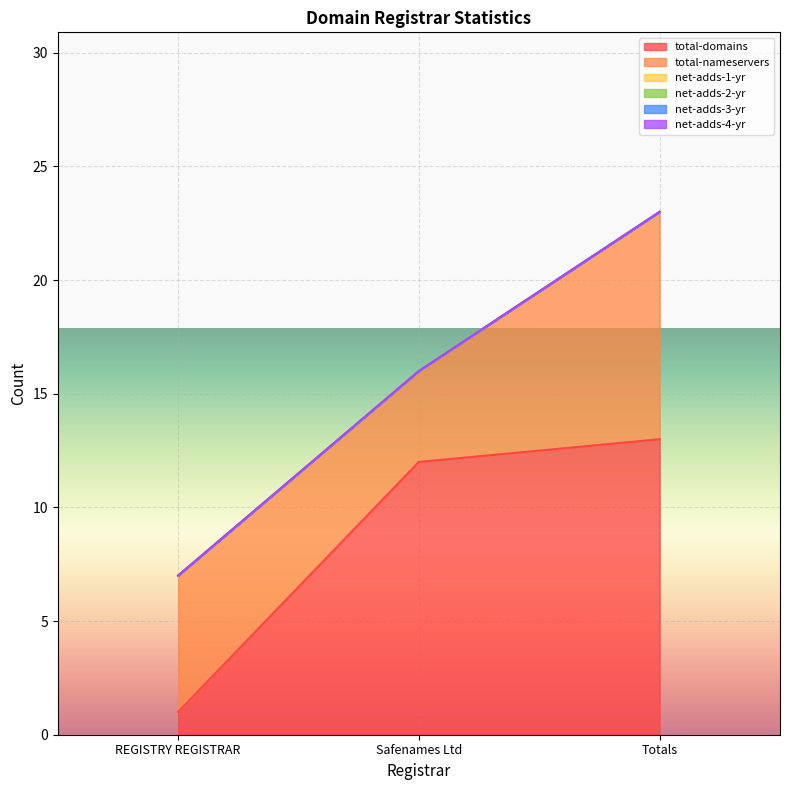

Which series has the largest total across all categories?

total-domains